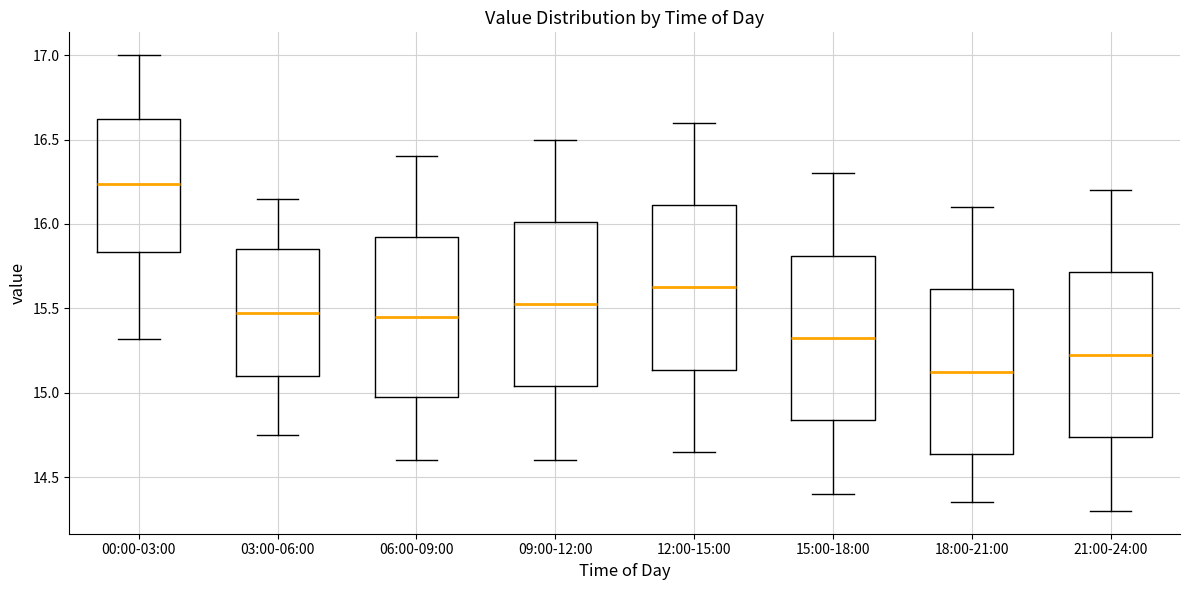

Where does the median line of the box for 00:00-03:00 sit on the y-axis? The values are not printed on the chart, so give them approximately, as read against the axis.

16.25